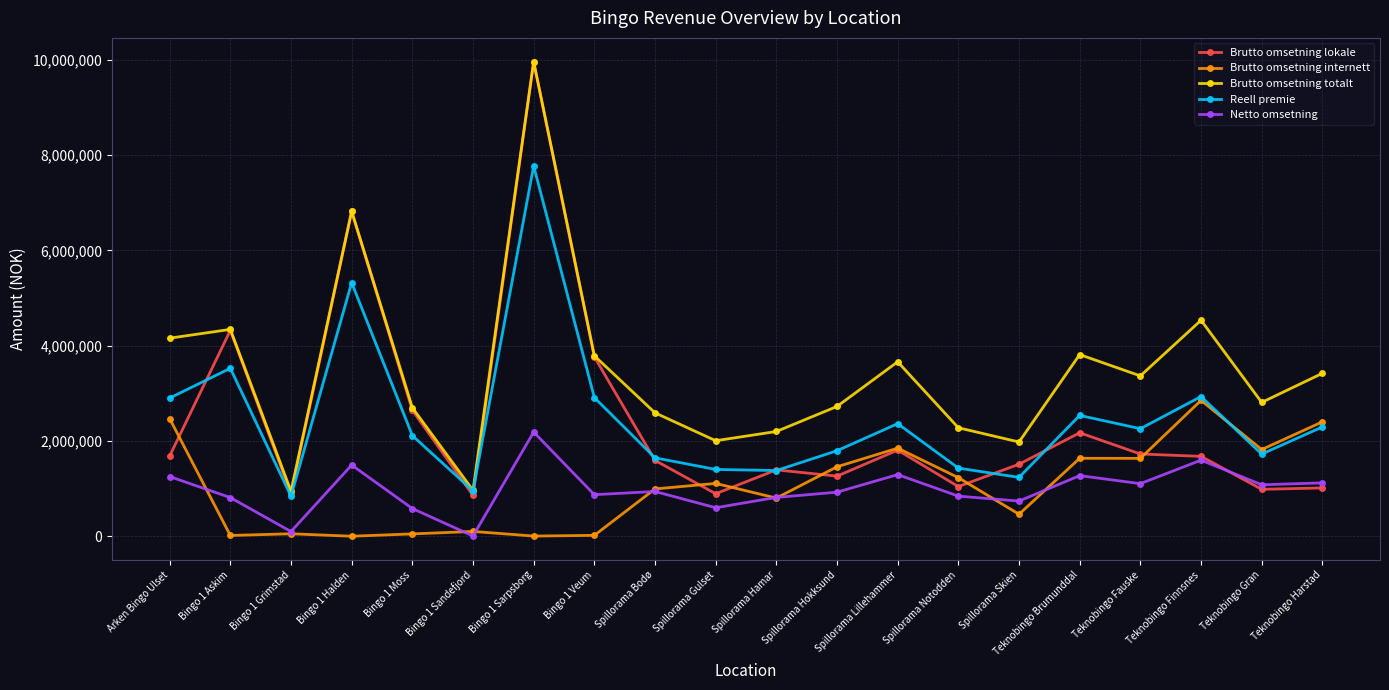

What is the label of the 3rd point from the left?

Bingo 1 Grimstad